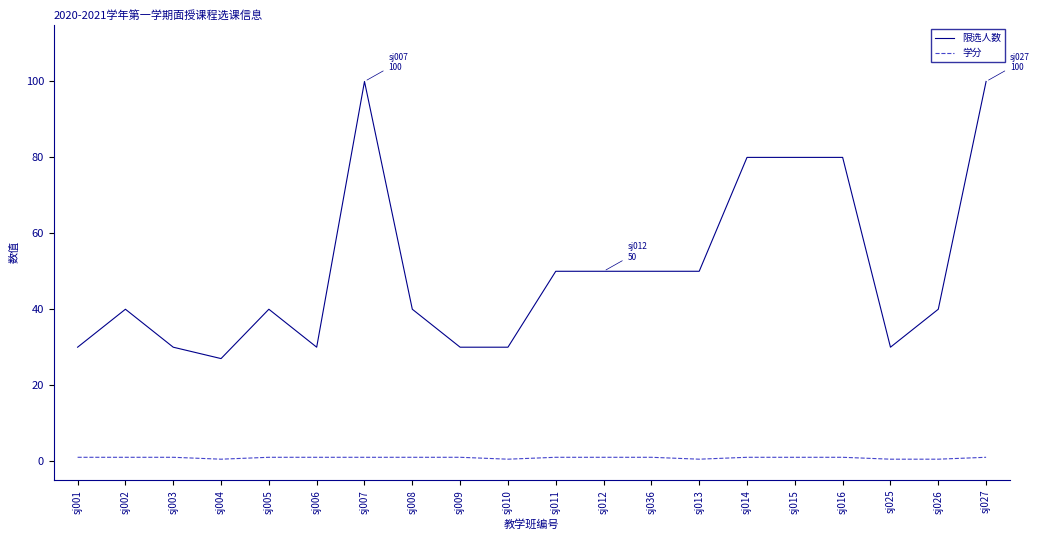

Which series has the largest total across all categories?

限选人数